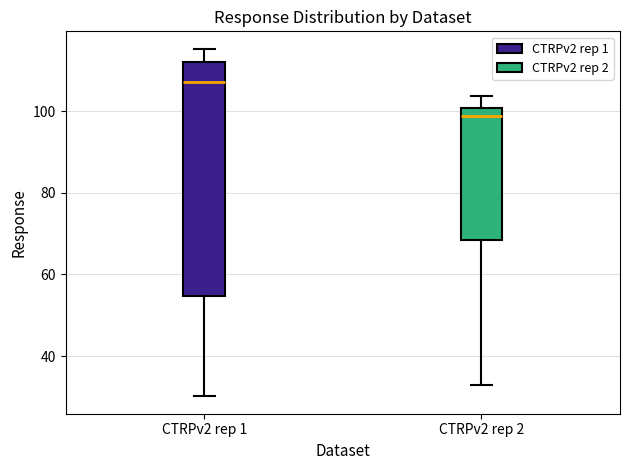

Reading left to right, read every box against the y-axis: the position of its median line, the range the box covers, and the ends of its whiskers. The values are not printed on the chart, so give them approximately, as read against the axis.

CTRPv2 rep 1: median 108, box 54 to 112, whiskers 30 to 116
CTRPv2 rep 2: median 98, box 68 to 100, whiskers 34 to 104